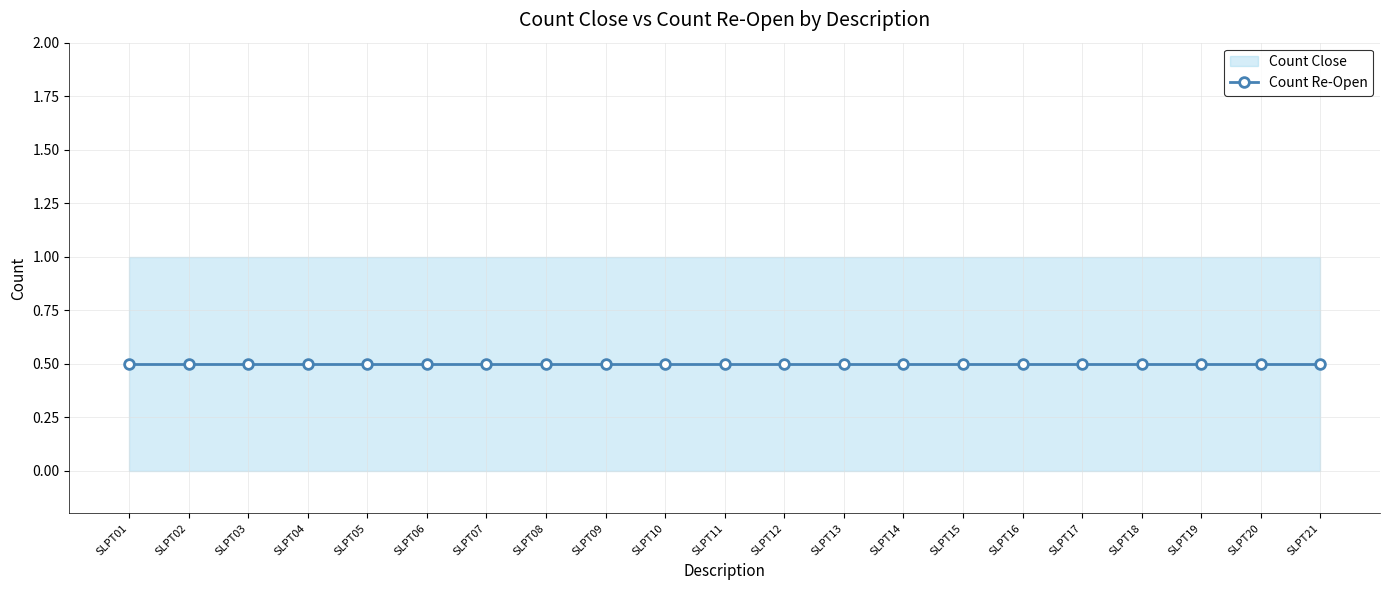

Which label corresponds to the largest value in the chart?

SLPT01